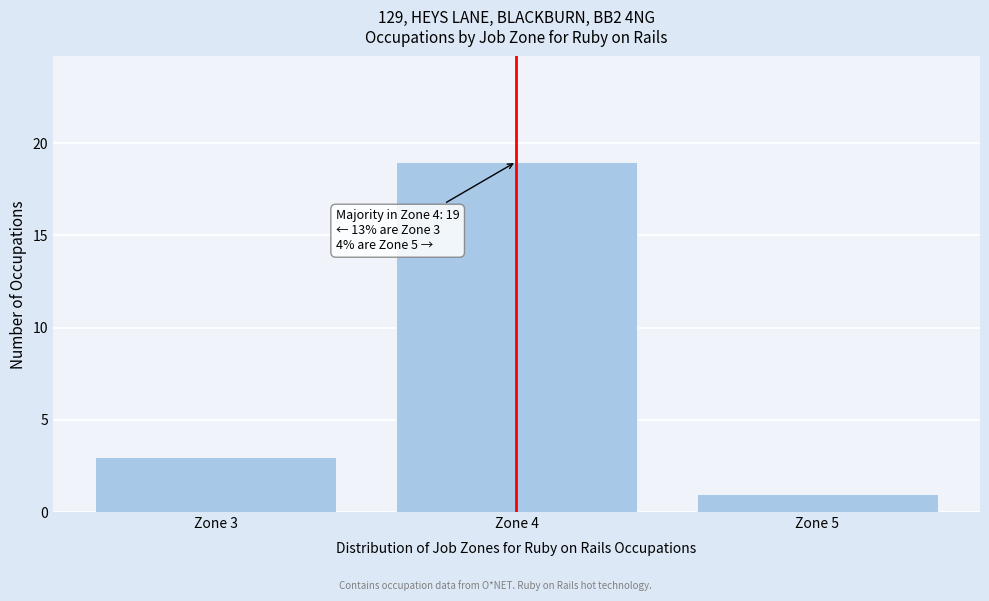

Which range on the x-axis has the tallest bar?

3.5 to 4.5